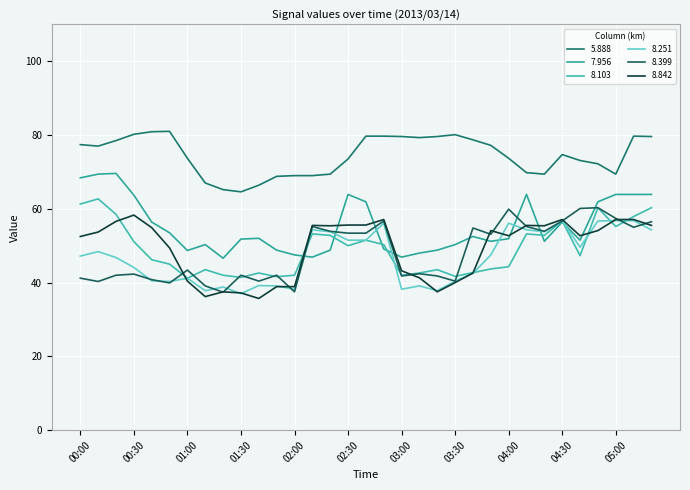

Rank the categories by 5.888 value from highest to lowest.

00:50, 00:40, 00:30, 03:30, 02:40, 02:50, 05:10, 03:00, 03:20, 05:20, 03:10, 03:40, 00:20, 00:00, 03:50, 00:10, 04:30, 01:00, 04:00, 02:30, 04:40, 04:50, 04:10, 02:20, 04:20, 05:00, 02:00, 02:10, 01:50, 01:10, 01:40, 01:20, 01:30